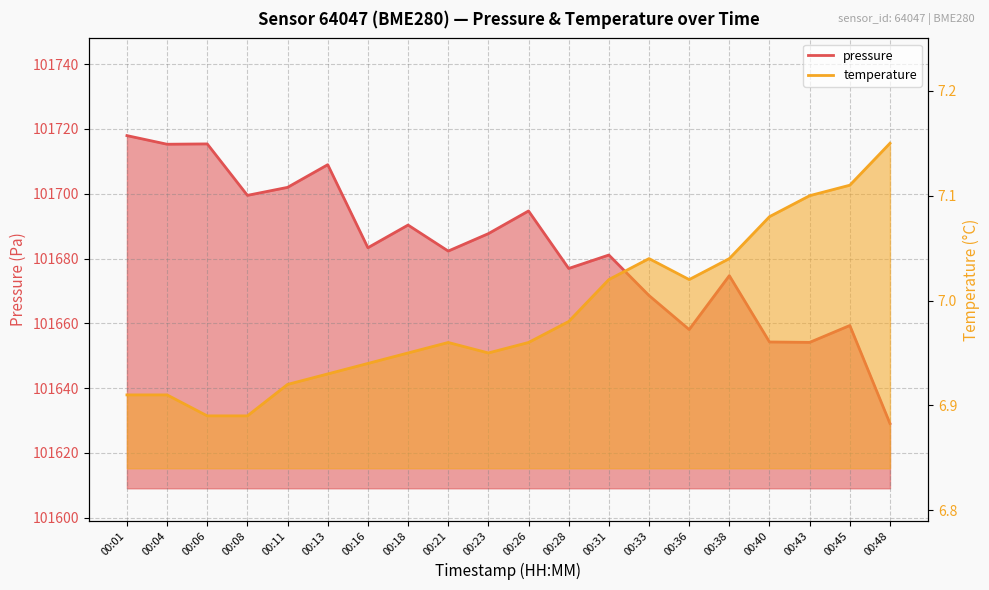

Is it true that pressure equals 57929.1 at 00:33?

False